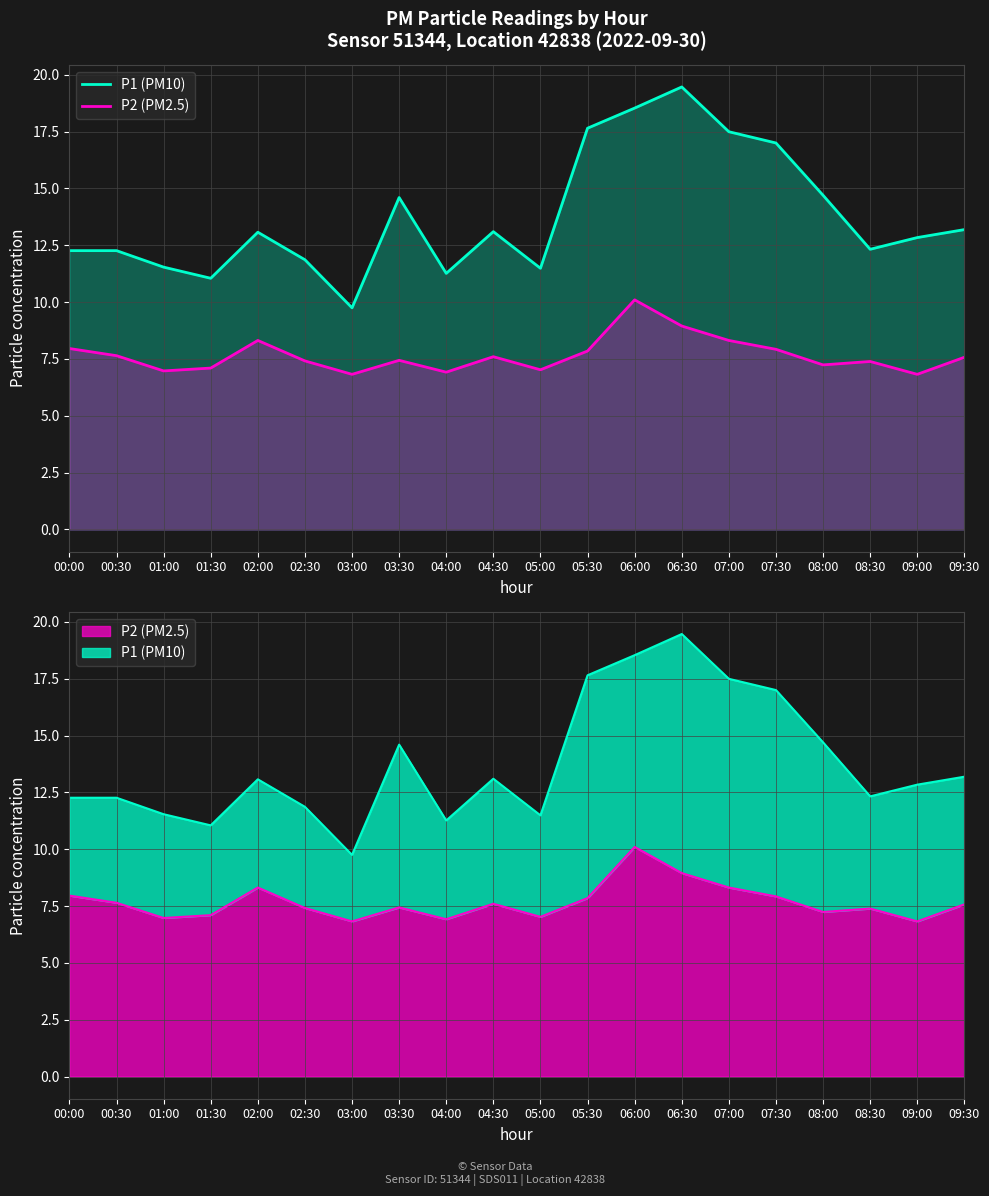

Where is the first local minimum for P1 (PM10)?

01:30